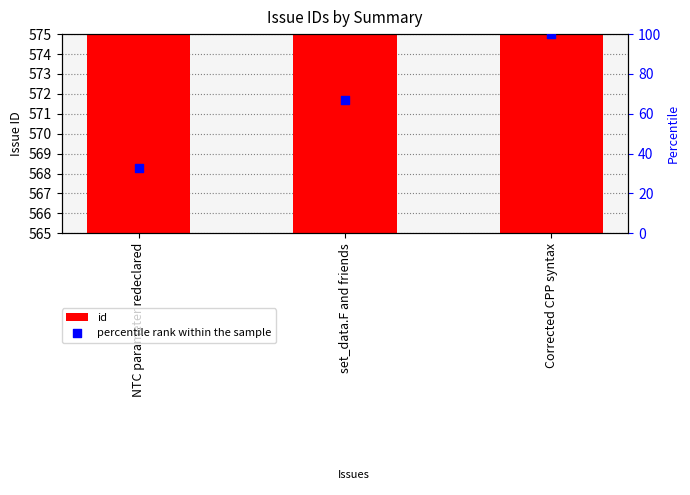

At which category is the sum across all series the highest?

Corrected CPP syntax